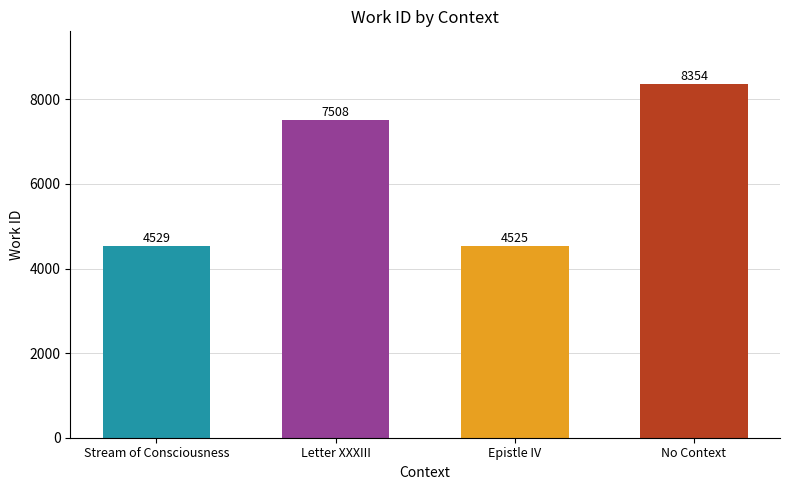

What is the greatest value displayed?

8354